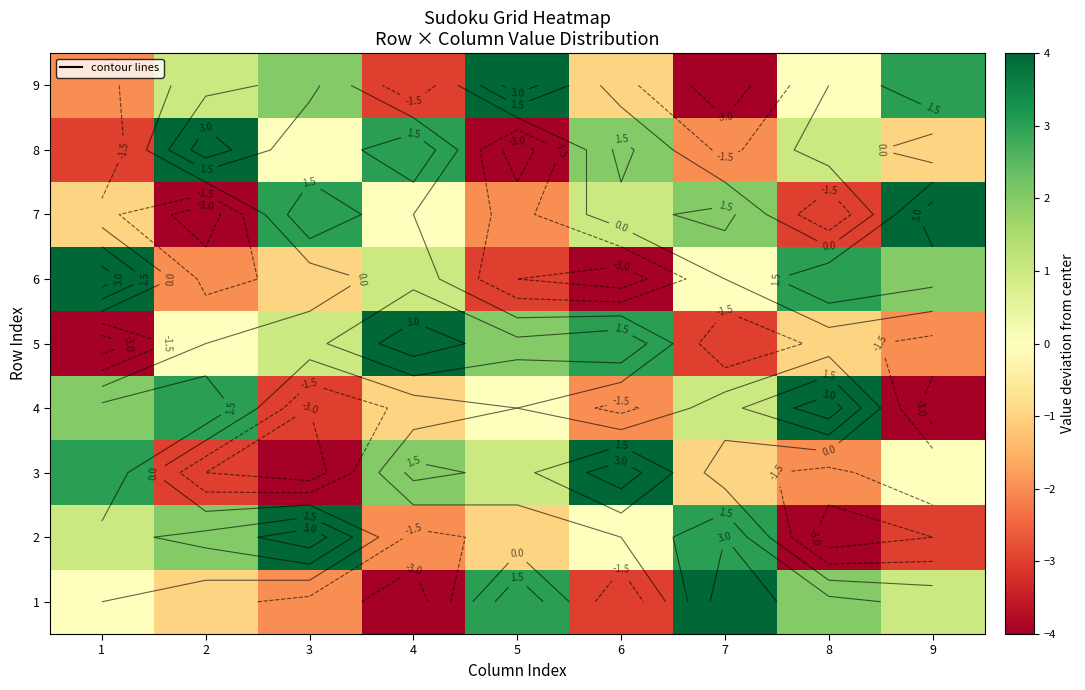

What is the maximum value shown in the chart?

4